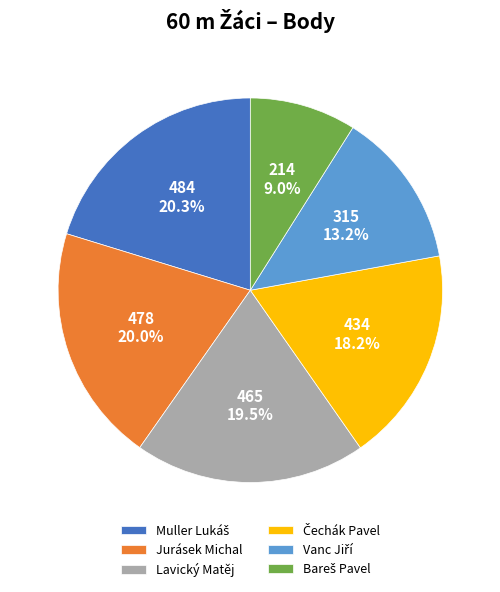

Does Jurásek Michal account for over 50% of the chart?

No